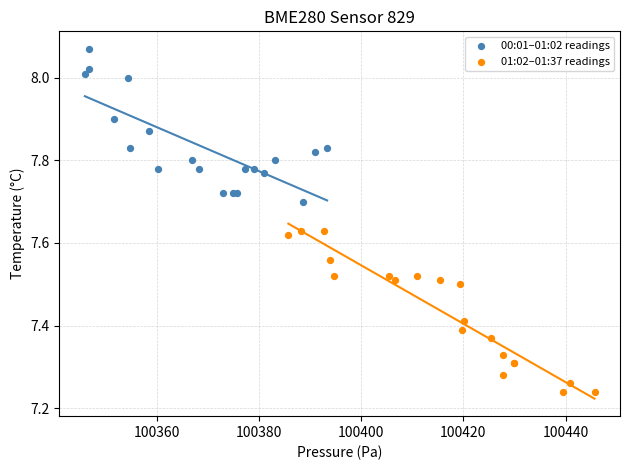

What are all the series names shown in the legend?

00:01–01:02 readings, 01:02–01:37 readings